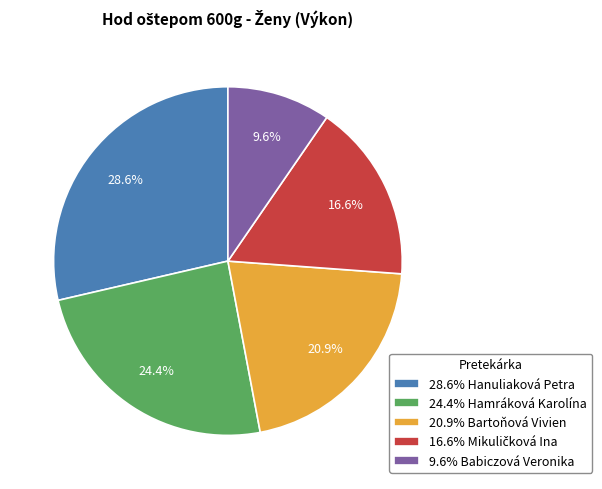

What percentage is NOT represented by 28.6% Hanuliaková Petra?

71.4%